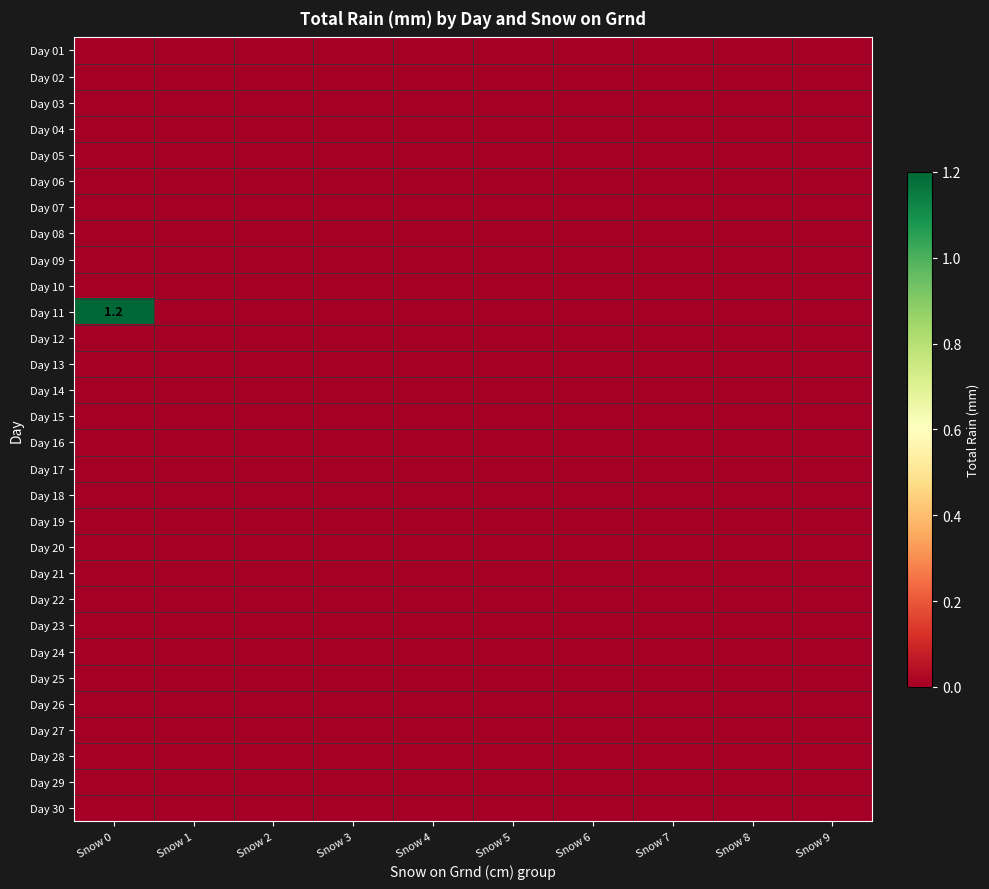

How many series are shown in this chart?

30